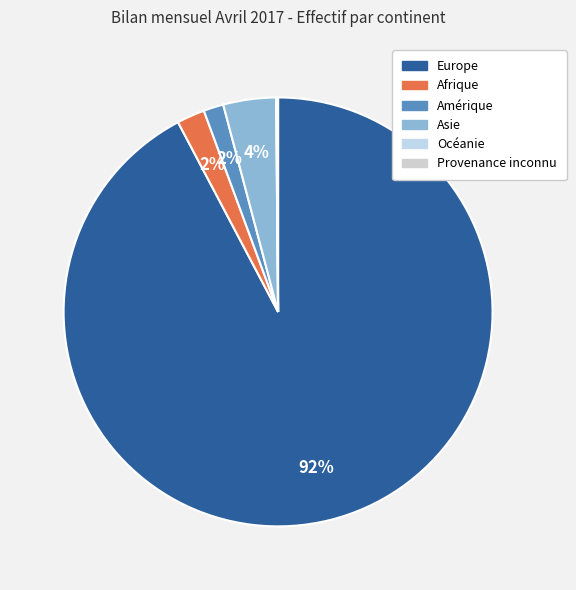

Combined, do Afrique and Europe account for over 50%?

Yes